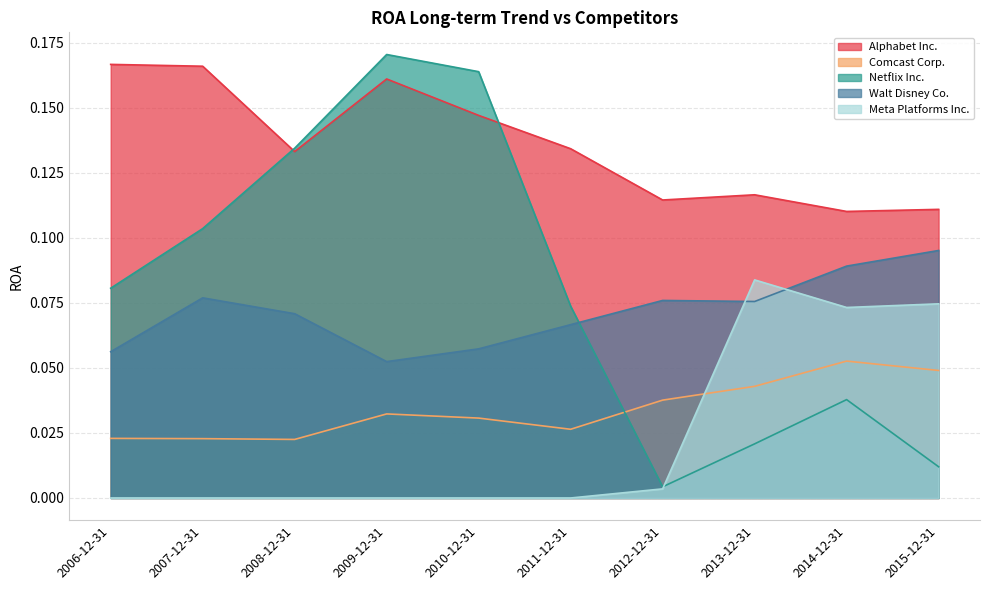

How many lines are shown in the chart?

5